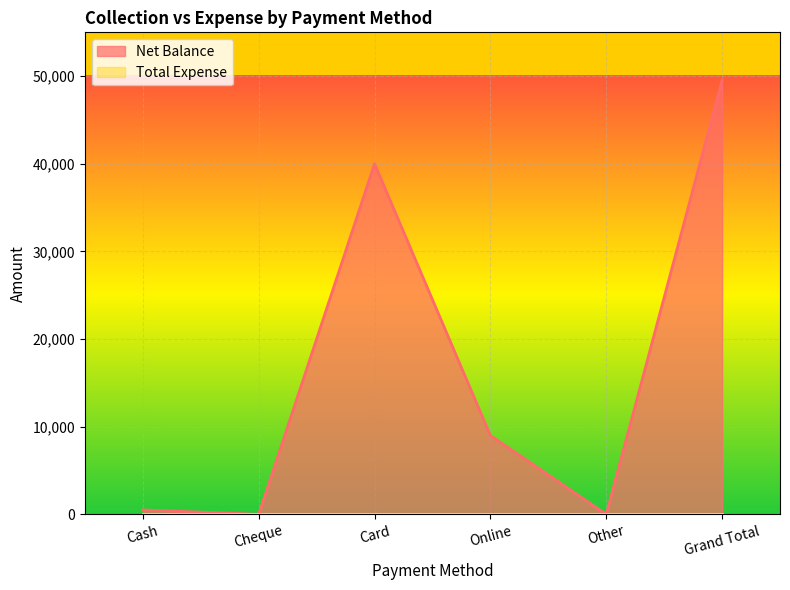

At which label does the data first exceed 9000?

Card